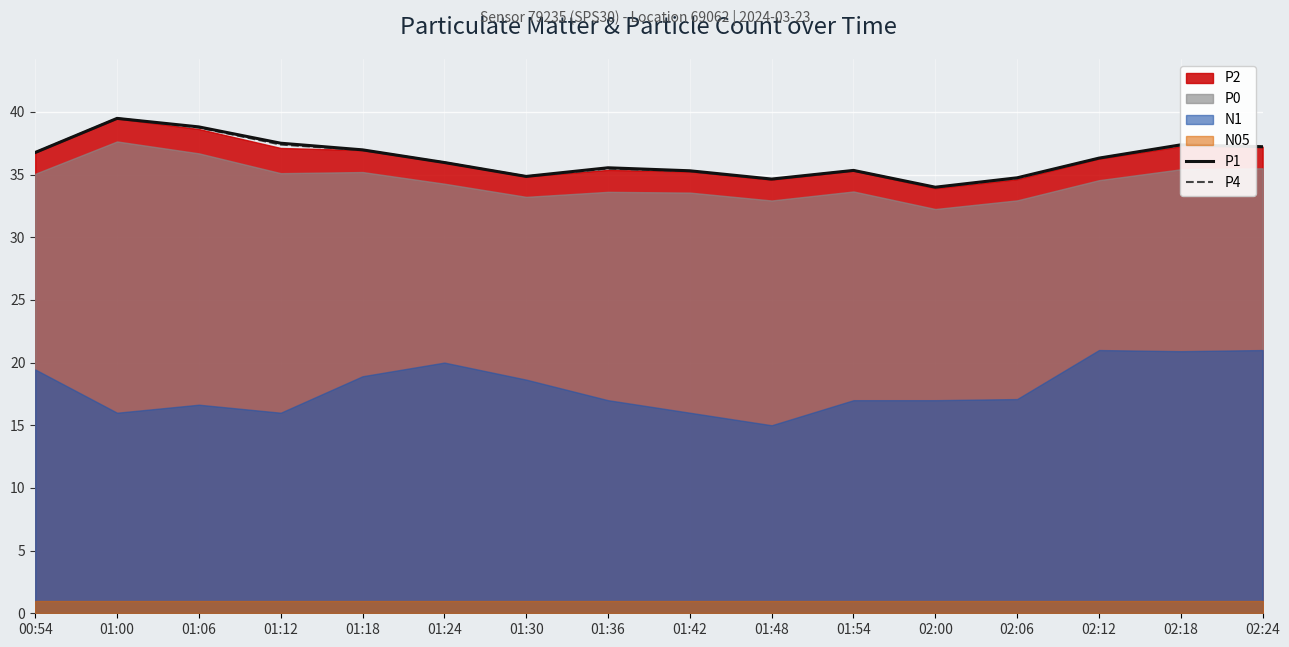

At which label is P4 closest to 36?

01:24